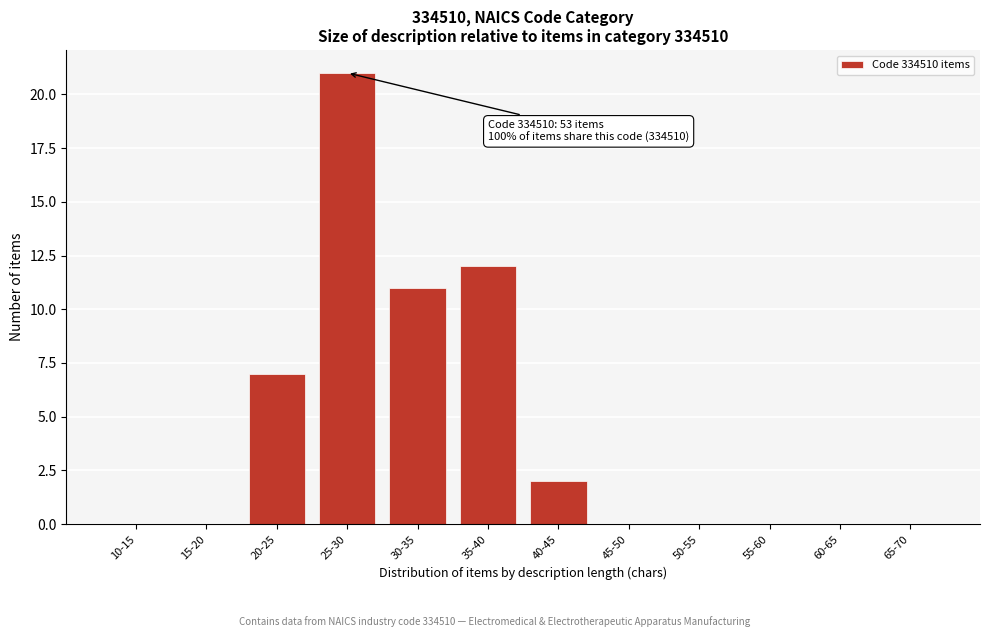

Reading left to right, what are all the values shown in this chart?

10-15=0	15-20=0	20-25=7	25-30=21	30-35=11	35-40=12	40-45=2	45-50=0	50-55=0	55-60=0	60-65=0	65-70=0